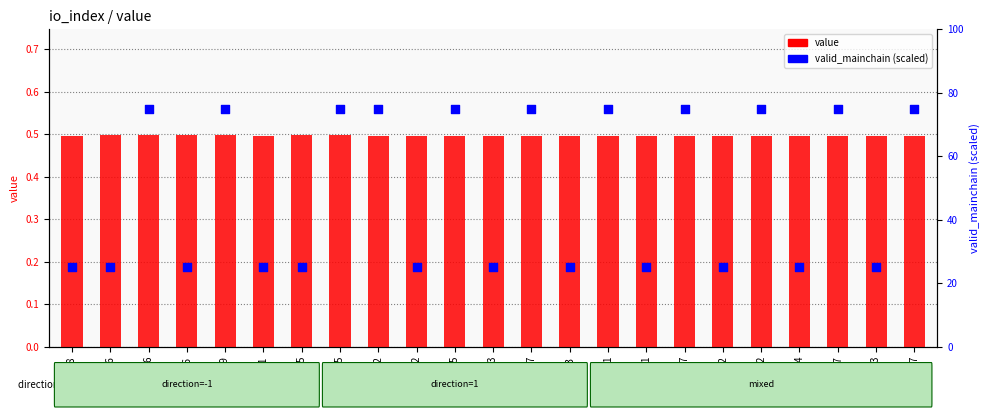

What are all the series names shown in the legend?

value, valid_mainchain (scaled)